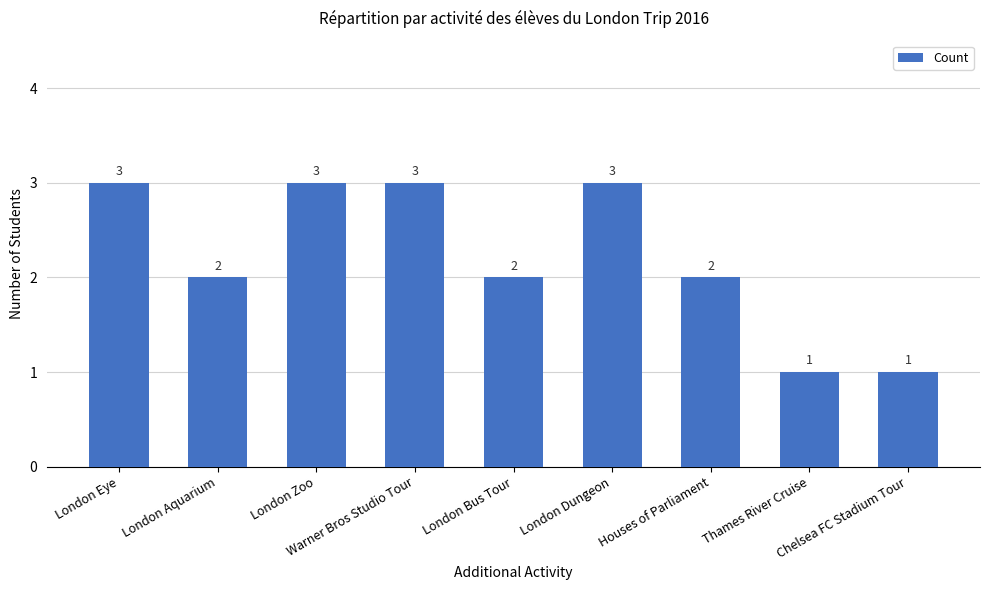

What is the change in value from London Eye to London Aquarium?

-1